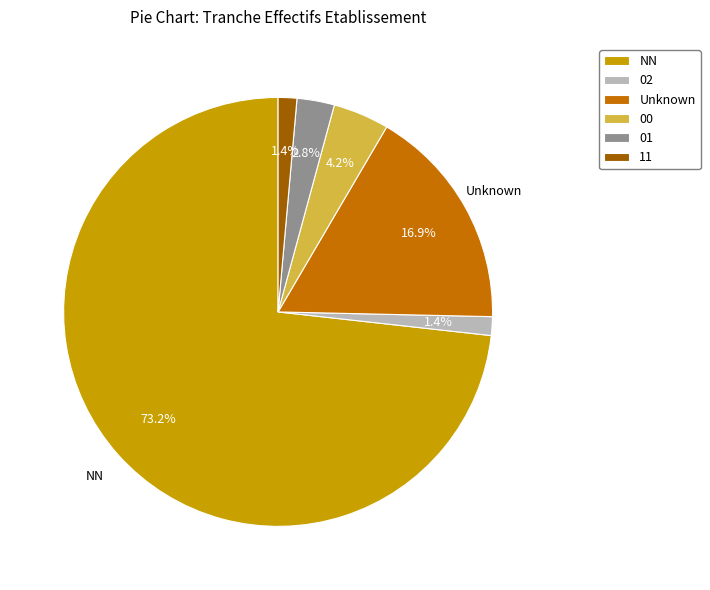

The NN slice represents 61% of the pie. True or false?

False